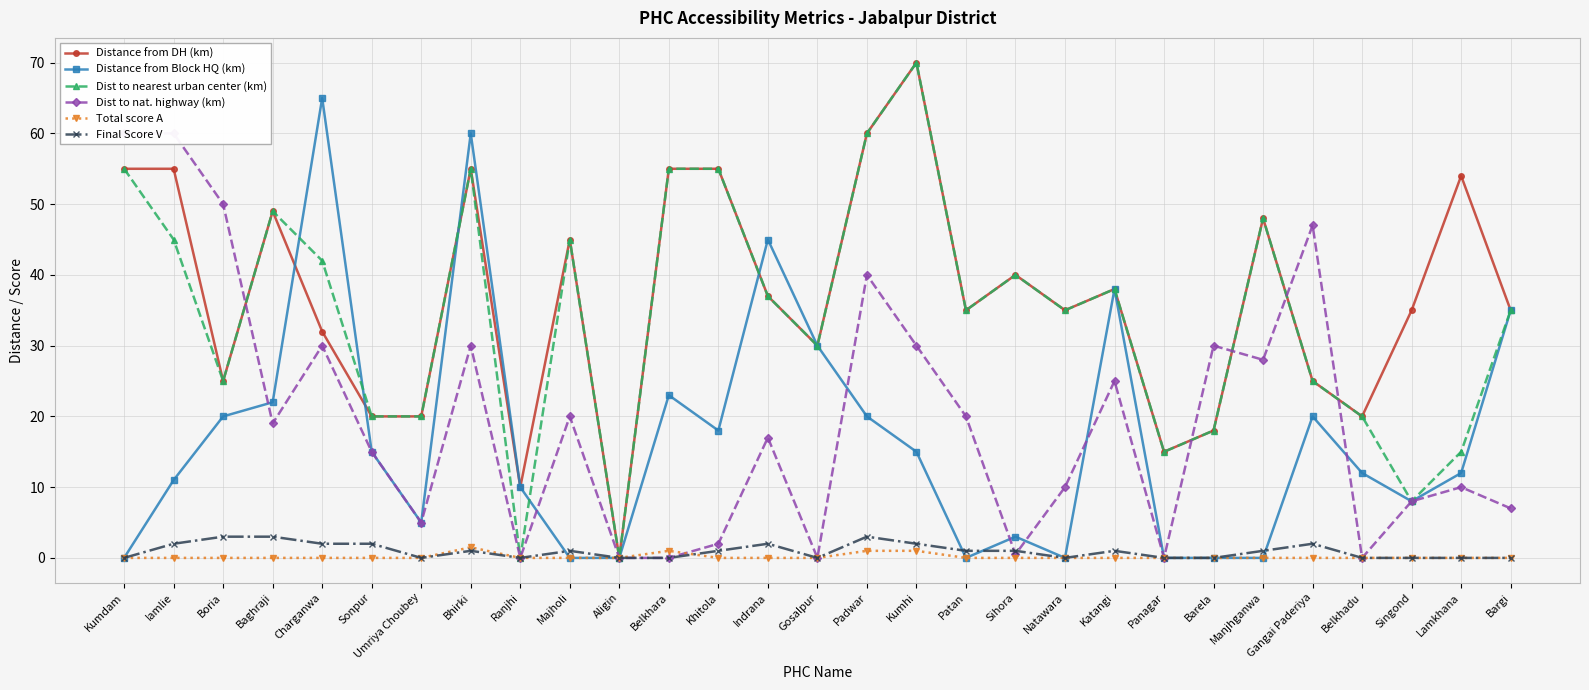

Rank the series at Umriya Choubey from highest to lowest value.

Distance from DH (km), Dist to nearest urban center (km), Distance from Block HQ (km), Dist to nat. highway (km), Total score A, Final Score V